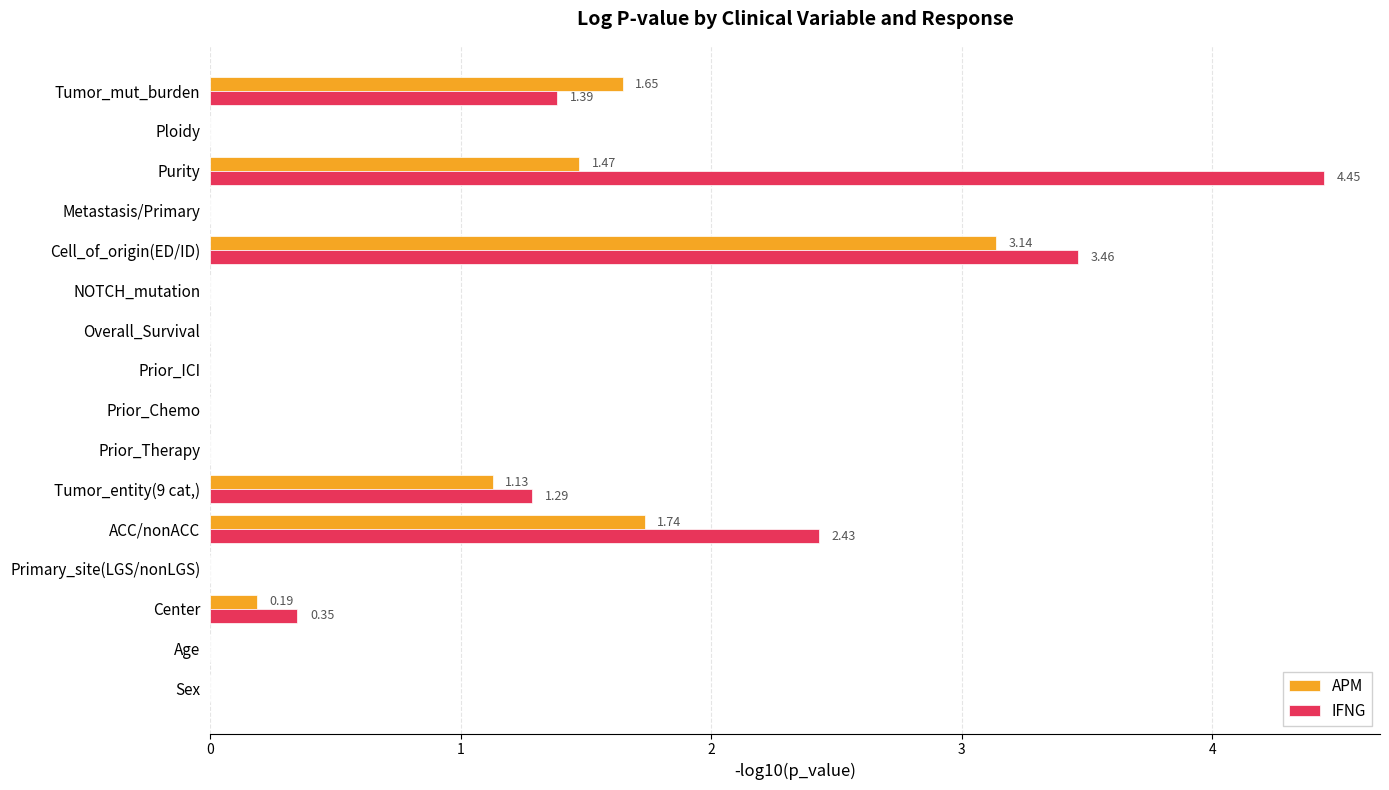

At which category does the chart reach its peak across all series?

Purity